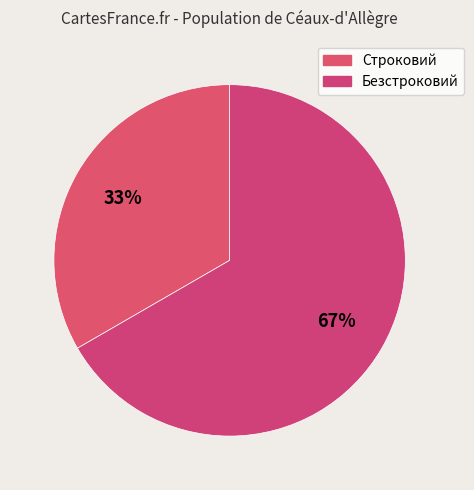

To the nearest percent, what is the average slice percentage?

50%